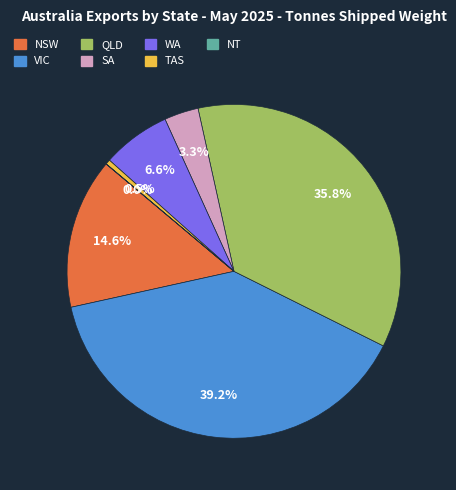

Does any single category account for the majority?

No